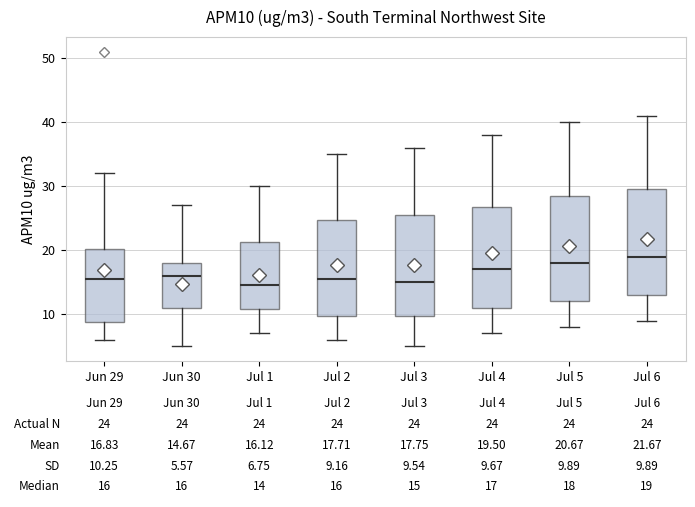

Which box's median line is the highest?

Jul 6